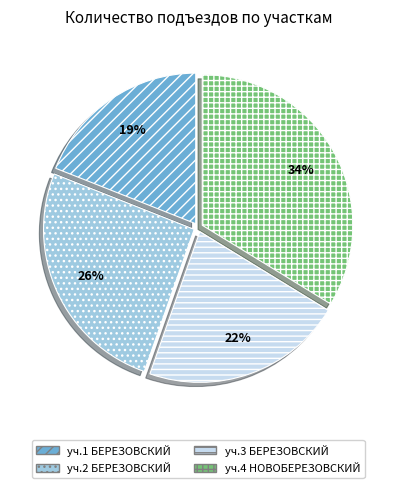

To the nearest percent, what is the difference between the уч.1 БЕРЕЗОВСКИЙ and уч.3 БЕРЕЗОВСКИЙ slice percentages?

3%